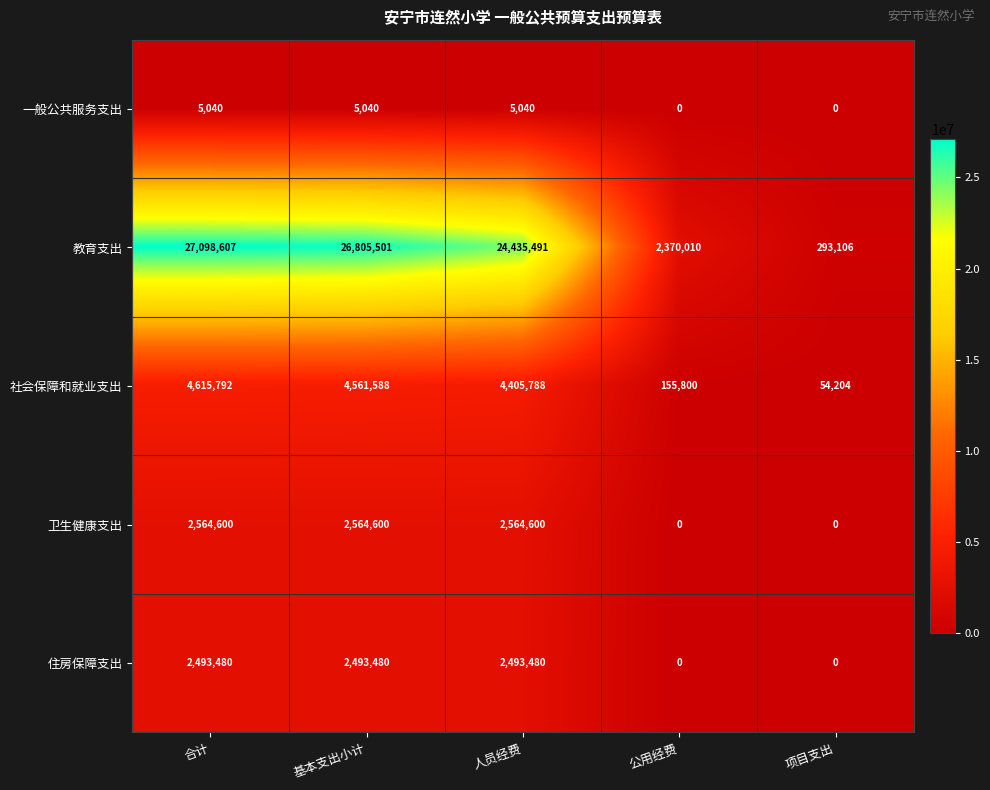

Which series has the widest spread of values?

教育支出